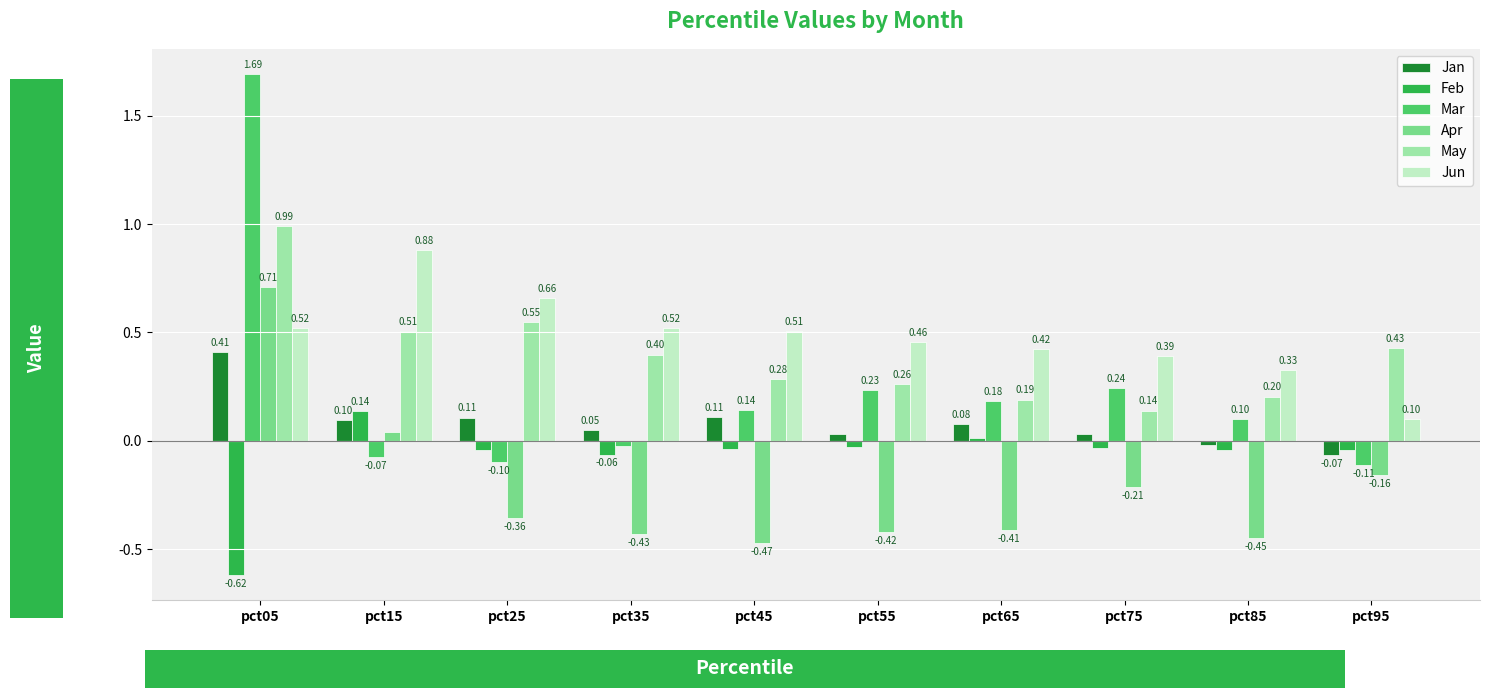

What is the sum of all Jun values?

4.8